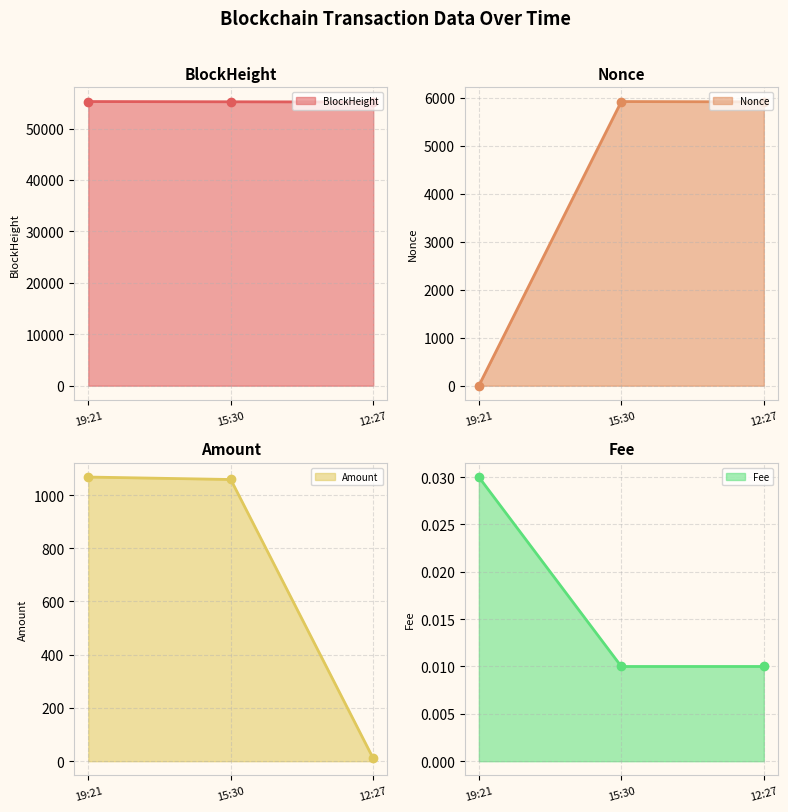

The Amount series shows 1538.6 at 15:30. True or false?

False